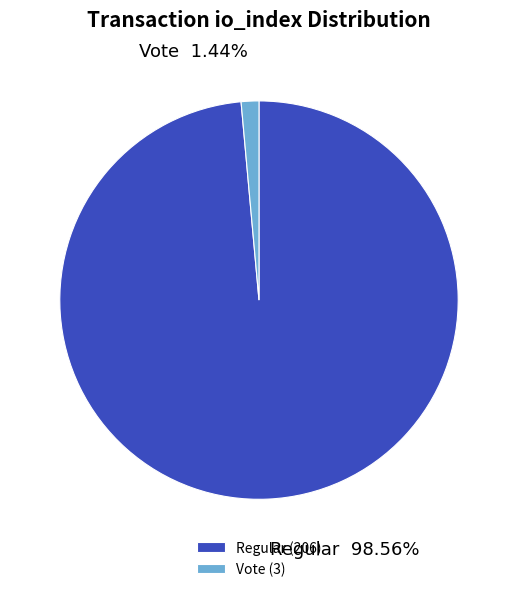

Does any single category account for the majority?

Yes